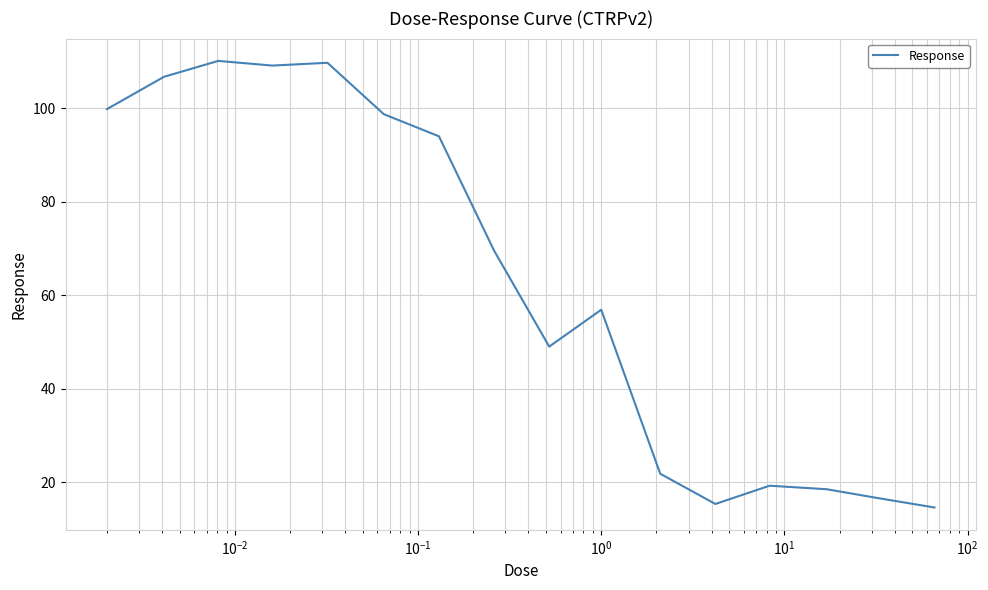

What is the smallest value displayed?

14.6